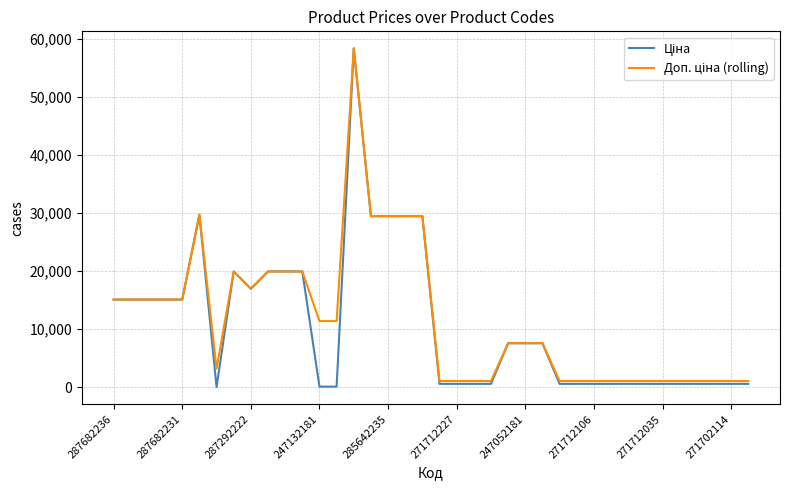

How many lines are shown in the chart?

2